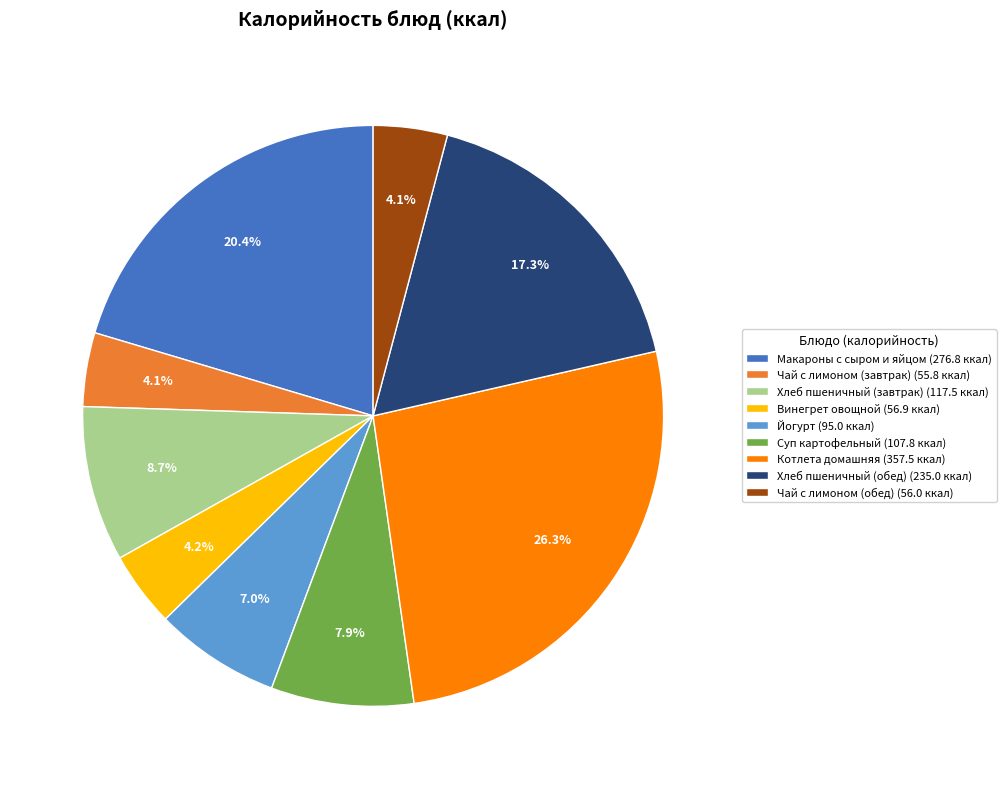

Between Котлета домашняя (357.5 ккал) and Макароны с сыром и яйцом (276.8 ккал), which is larger?

Котлета домашняя (357.5 ккал)